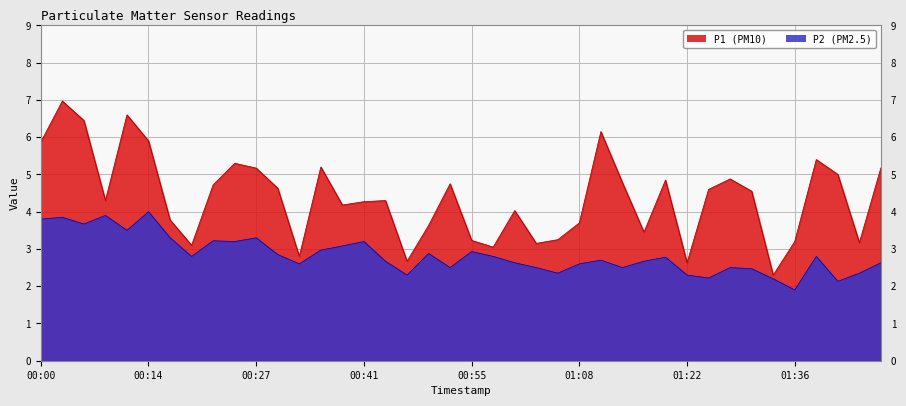

What is the label of the 22nd point from the right?

00:49